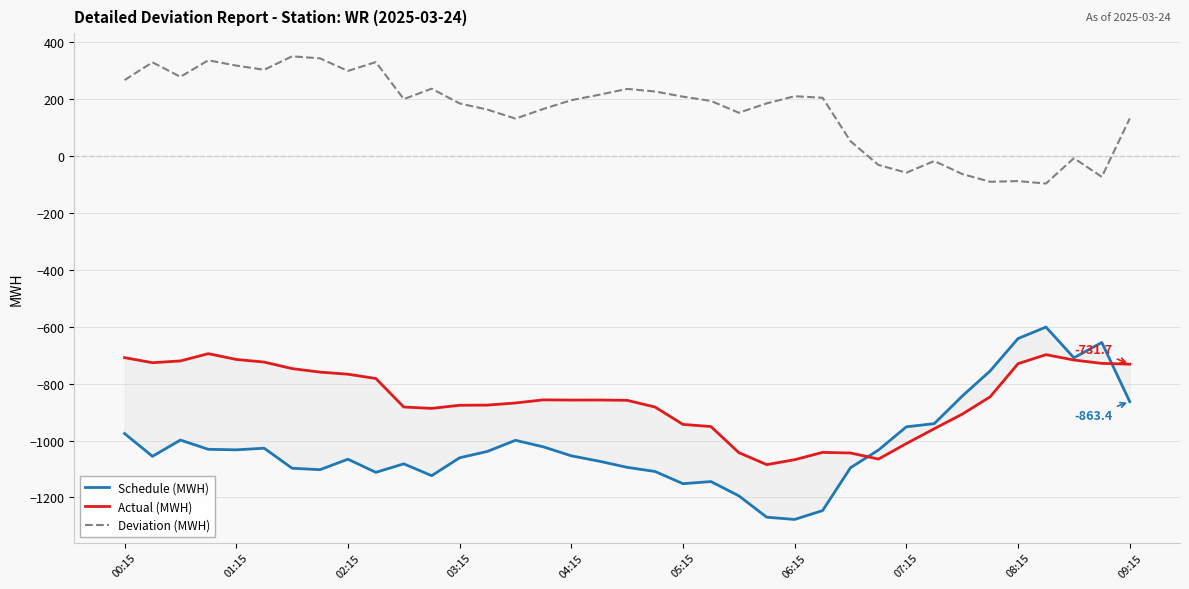

Reading left to right, list all the values displayed in this chart.

Schedule (MWH): -975.4	-1055.5	-998.4	-1030.9	-1032.7	-1027.1	-1097.3	-1102.5	-1065.7	-1111.8	-1082.0	-1123.5	-1060.7	-1038.2	-999.2	-1022.3	-1053.8	-1072.6	-1094.3	-1108.8	-1151.7	-1144.2	-1194.4	-1269.5	-1277.3	-1246.1	-1095.6	-1033.6	-951.8	-940.6	-843.9	-755.6	-641.6	-601.3	-709.2	-655.5	-863.4
Actual (MWH): -708.7	-726.6	-720.3	-694.8	-715.1	-724.3	-747.3	-759.6	-767.0	-782.0	-882.2	-887.1	-876.1	-875.5	-868.1	-857.1	-857.9	-857.7	-858.7	-882.4	-943.4	-950.8	-1042.6	-1084.7	-1067.4	-1041.7	-1043.8	-1065.2	-1010.7	-958.5	-907.4	-846.4	-730.0	-698.3	-717.1	-728.9	-731.7
Deviation (MWH): 266.7	329.0	278.0	336.1	317.6	302.7	350.0	342.9	298.7	329.8	199.8	236.4	184.5	162.7	131.1	165.2	196.0	215.0	235.6	226.4	208.3	193.3	151.8	184.8	209.9	204.4	51.8	-31.7	-58.9	-17.8	-63.5	-90.8	-88.4	-97.0	-7.9	-73.5	131.6